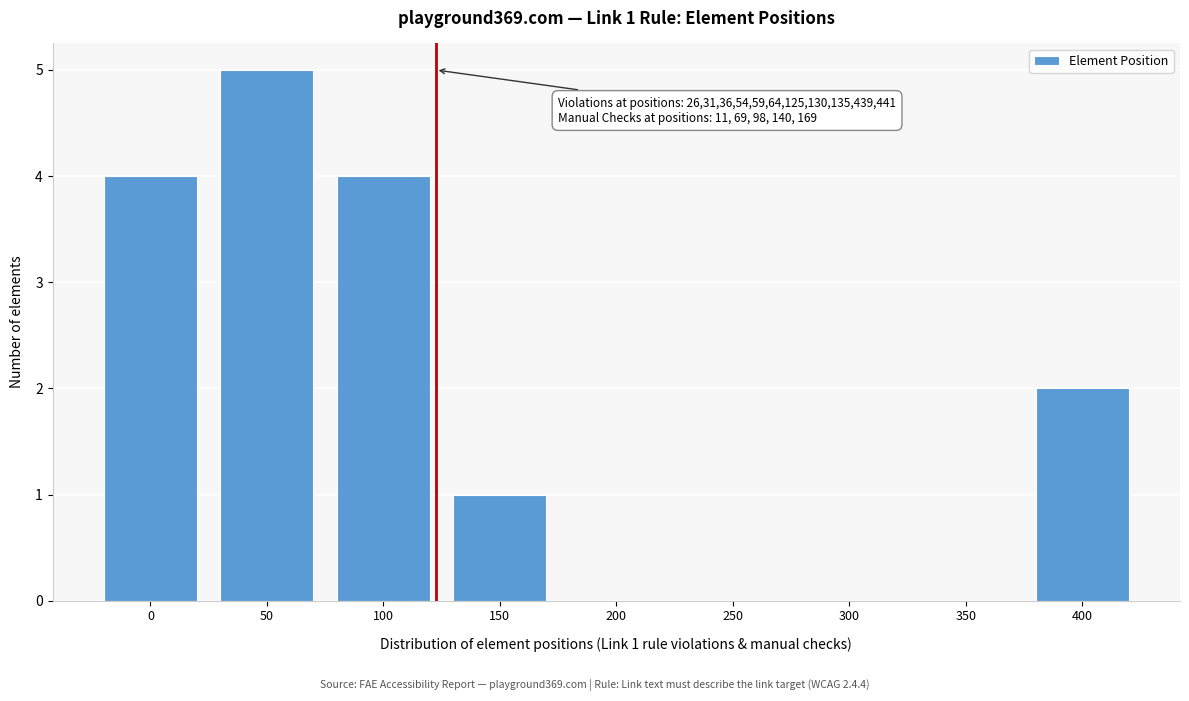

Reading left to right, what are all the values shown in this chart?

0=4	50=5	100=4	150=1	200=0	250=0	300=0	350=0	400=2